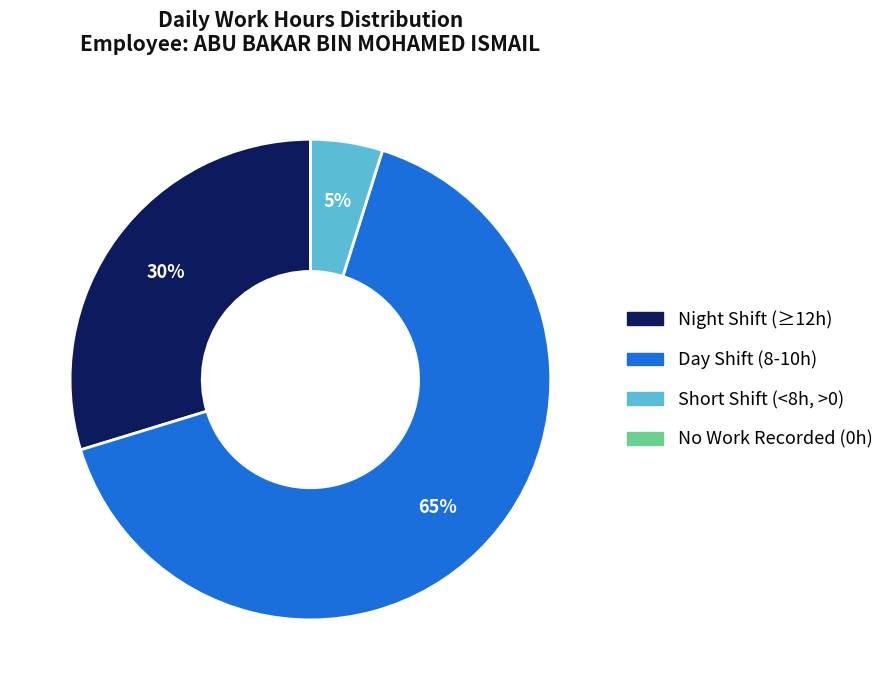

Is there any slice that represents more than half of the pie?

Yes